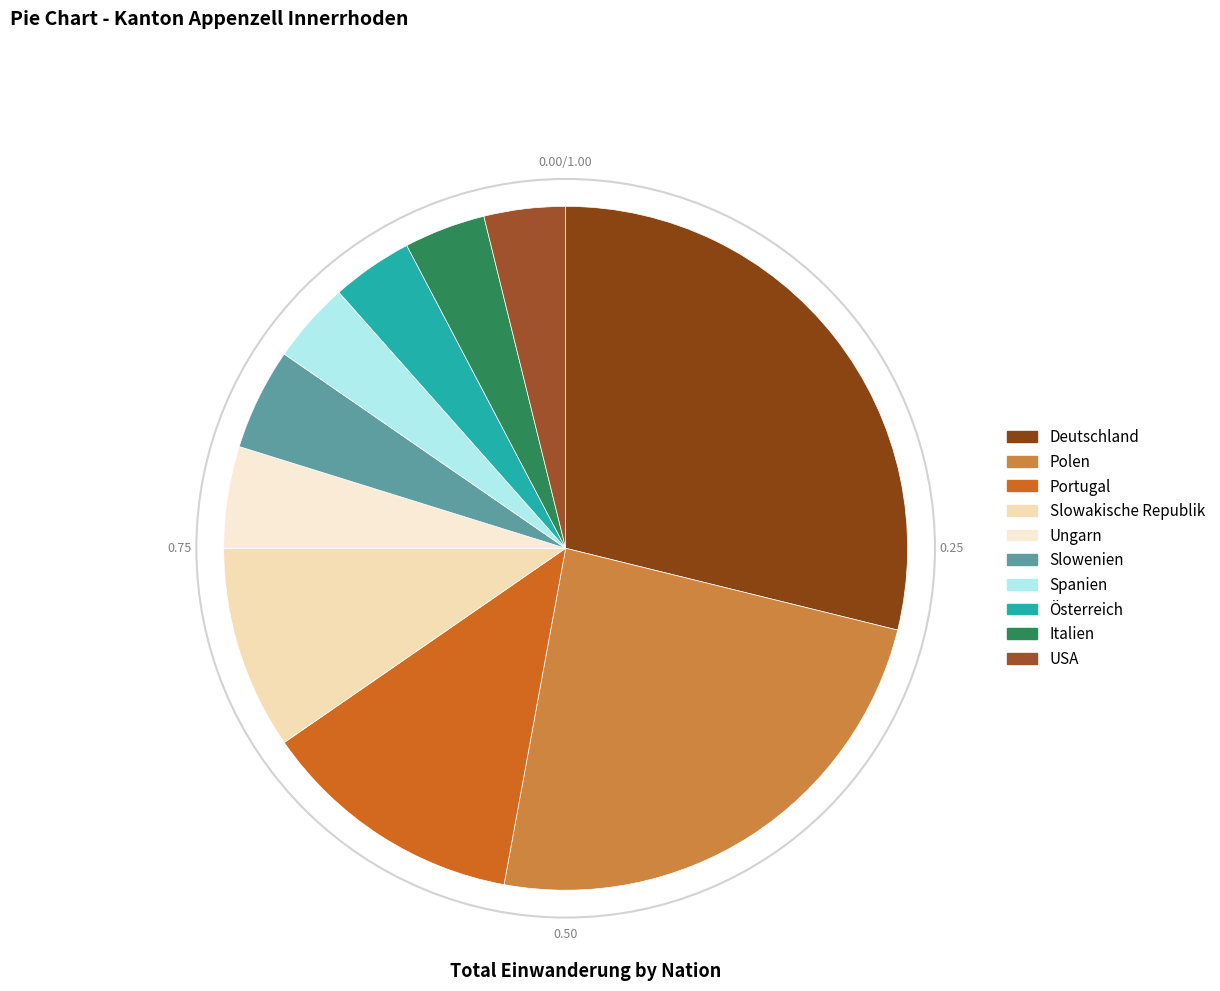

Between Slowenien and Polen, which is larger?

Polen